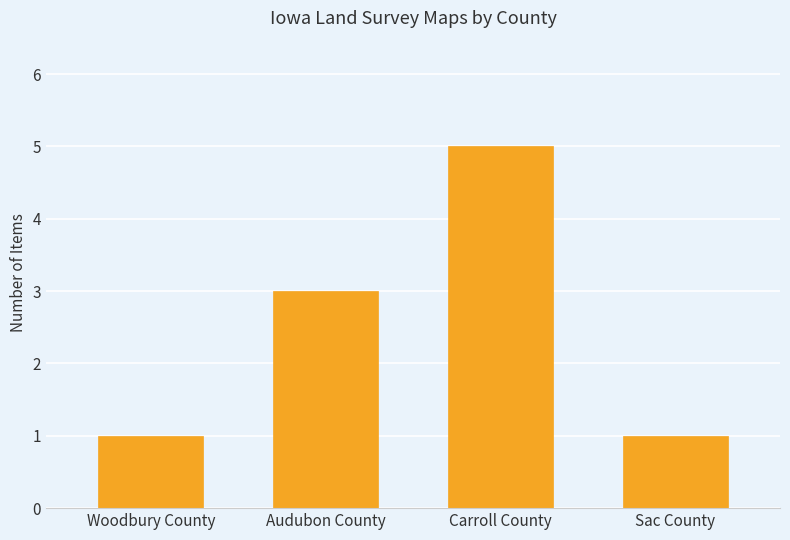

Which category has the highest value across all series?

Carroll County